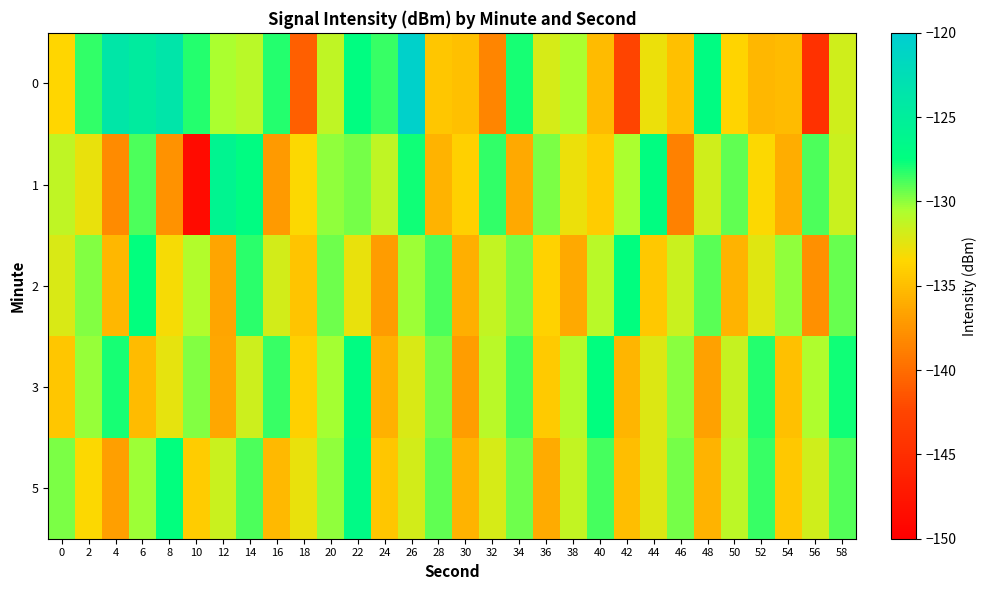

Count the number of categories in the chart.

30